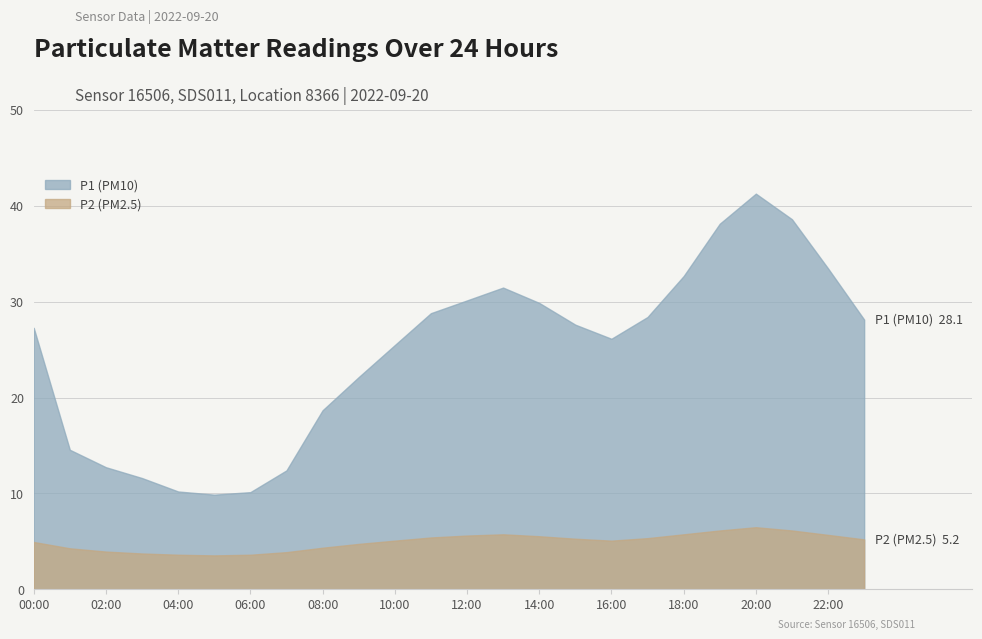

The P2 series shows 4.9 at 00:00. True or false?

True